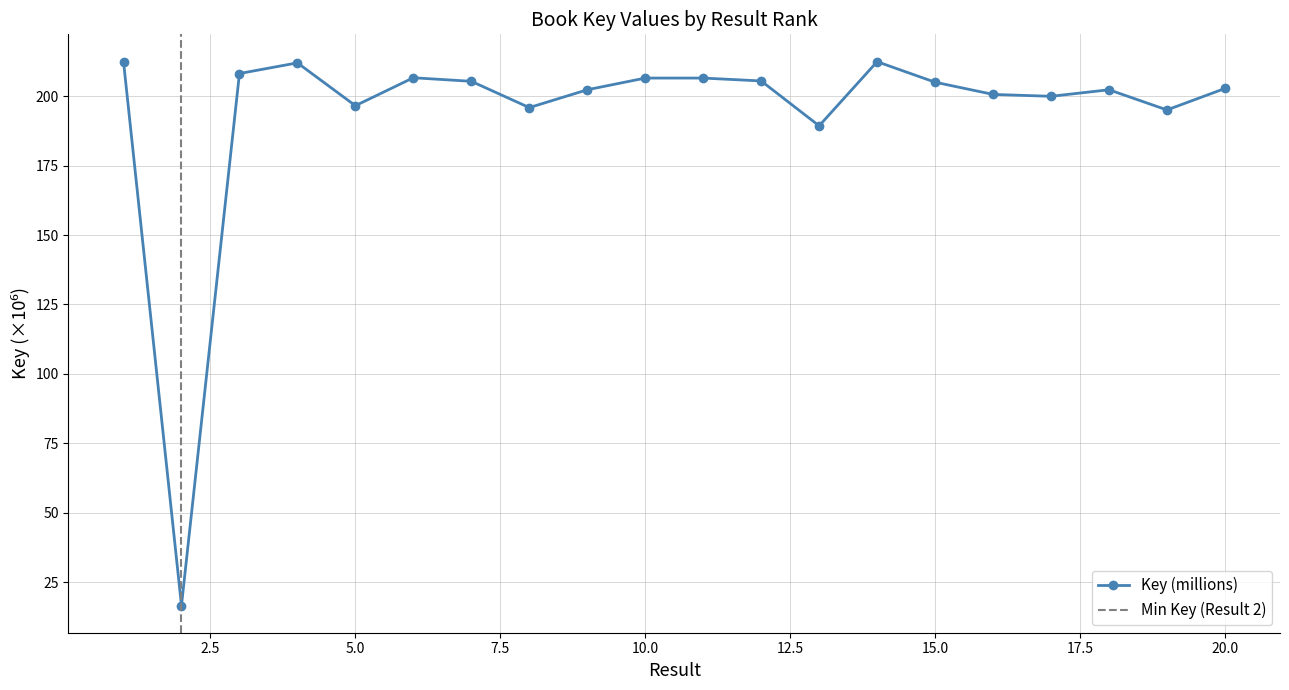

What is the change in value from 2 to 10?

+189.9